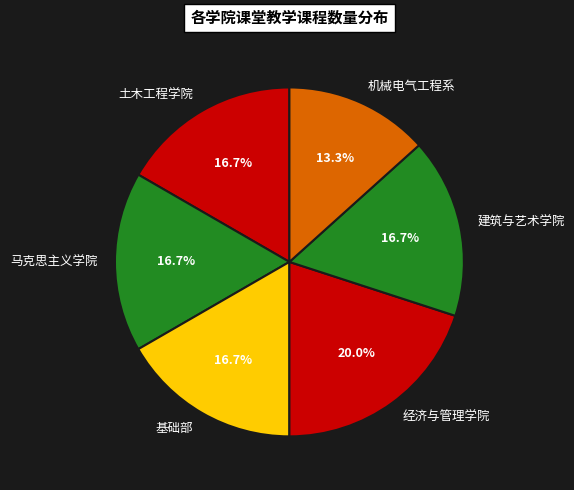

What is the smallest slice in the pie chart?

机械电气工程系